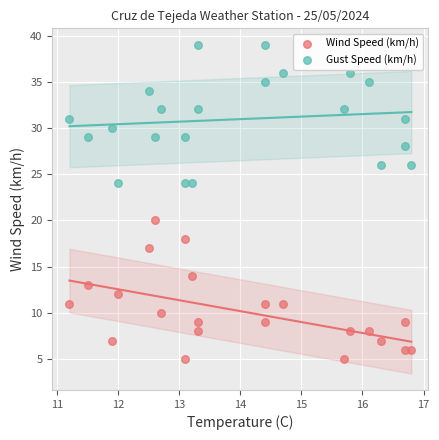

Which series reaches the minimum Y coordinate?

Wind Speed (km/h)